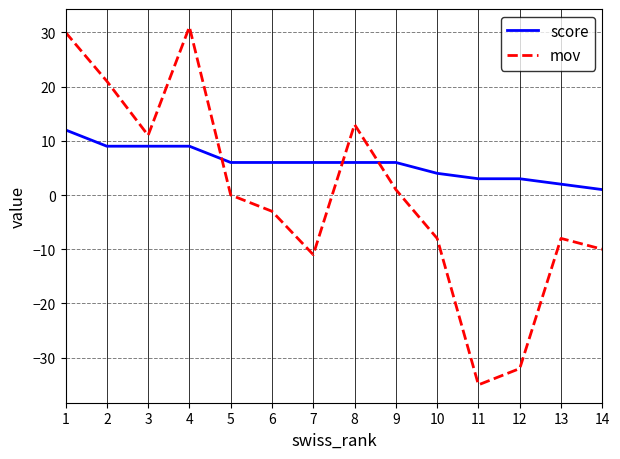

Which series has the largest range (max minus min)?

mov